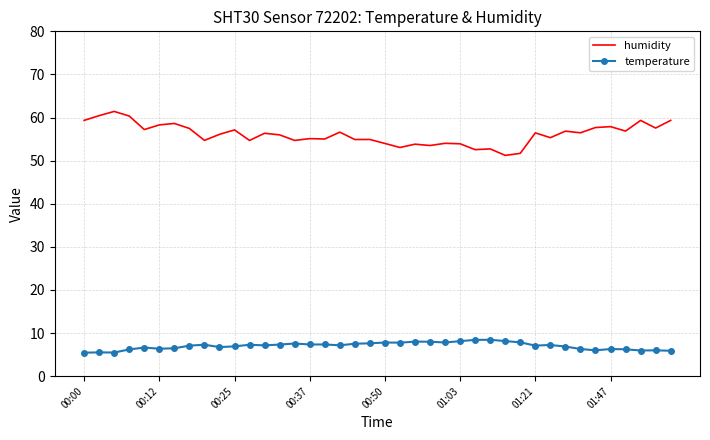

Rank the series by their maximum value, from highest to lowest.

humidity, temperature